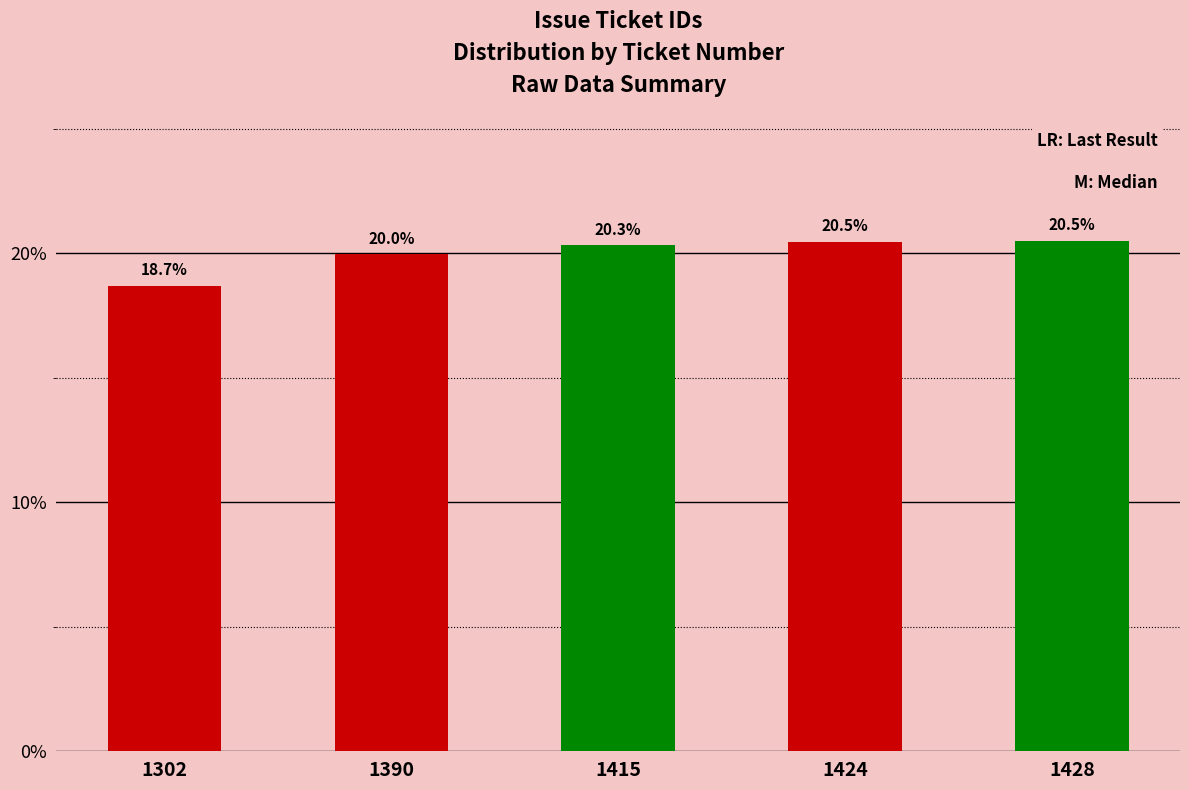

Reading right to left, extract all data points from this chart.

20.5	20.5	20.3	20.0	18.7